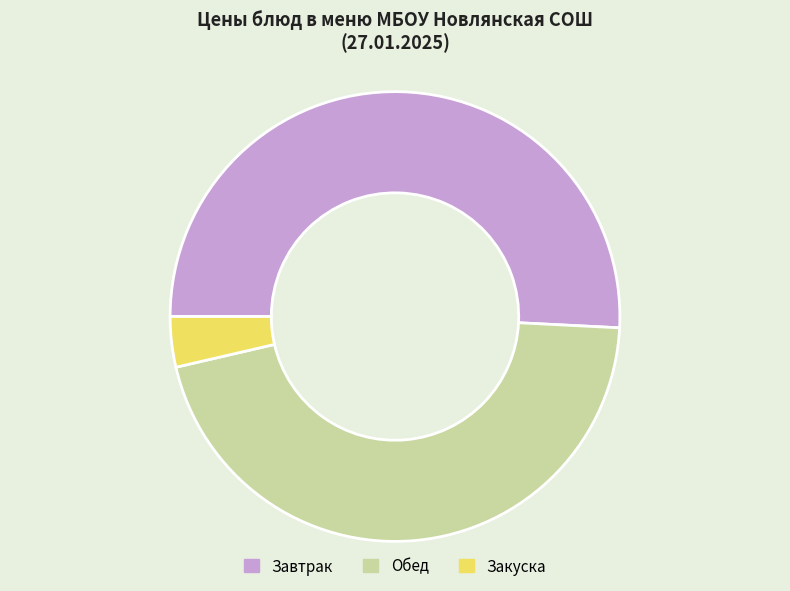

Count the number of slices in the pie.

3